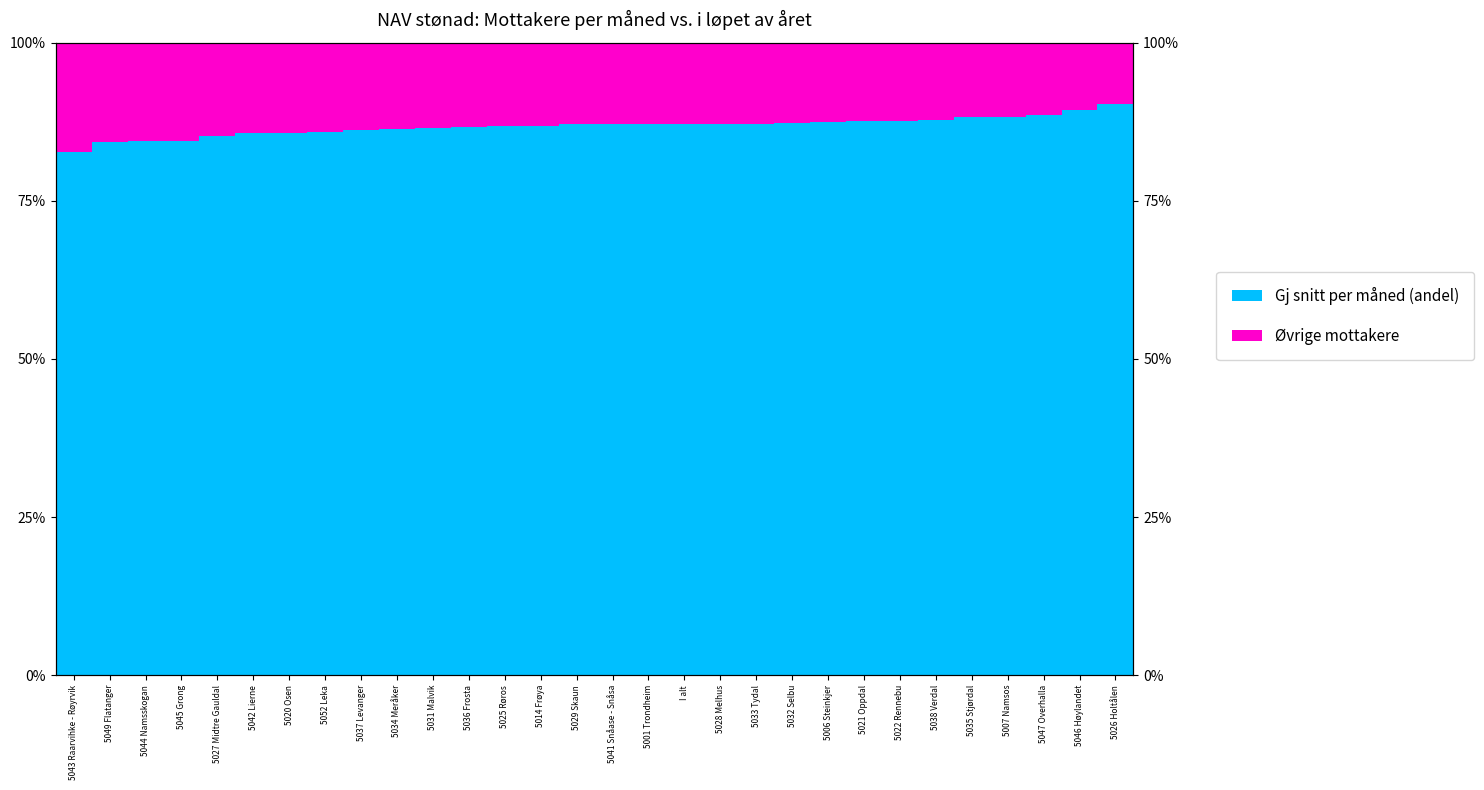

List the series in order of their peak value, lowest first.

Øvrige mottakere, Gj snitt per måned (andel)